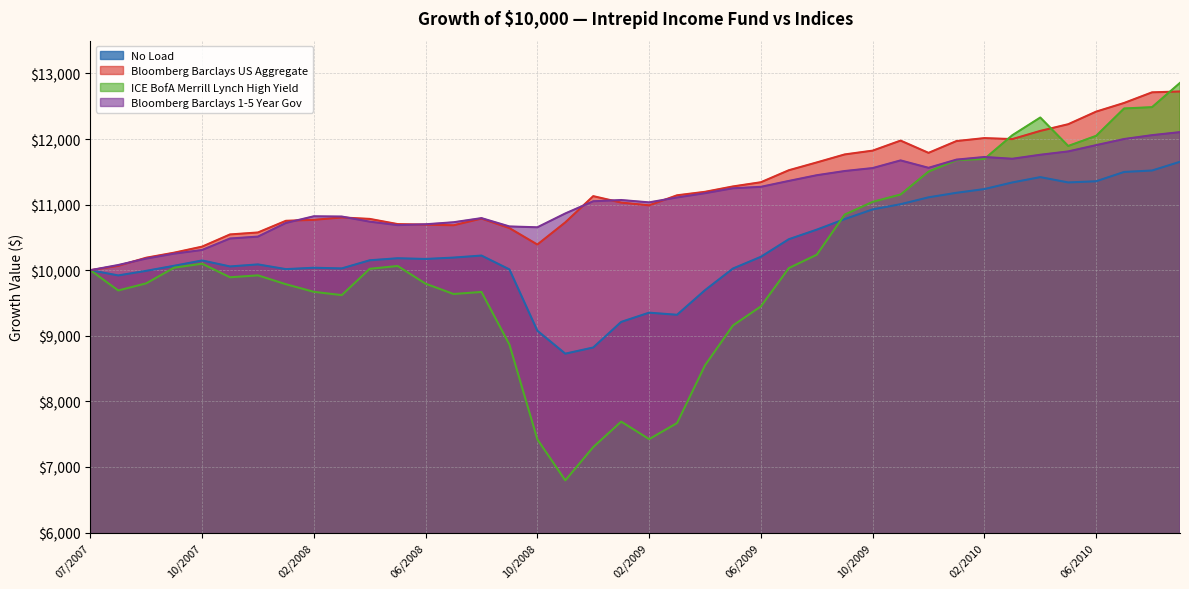

What is the total value across all series at 12/2009?

45964